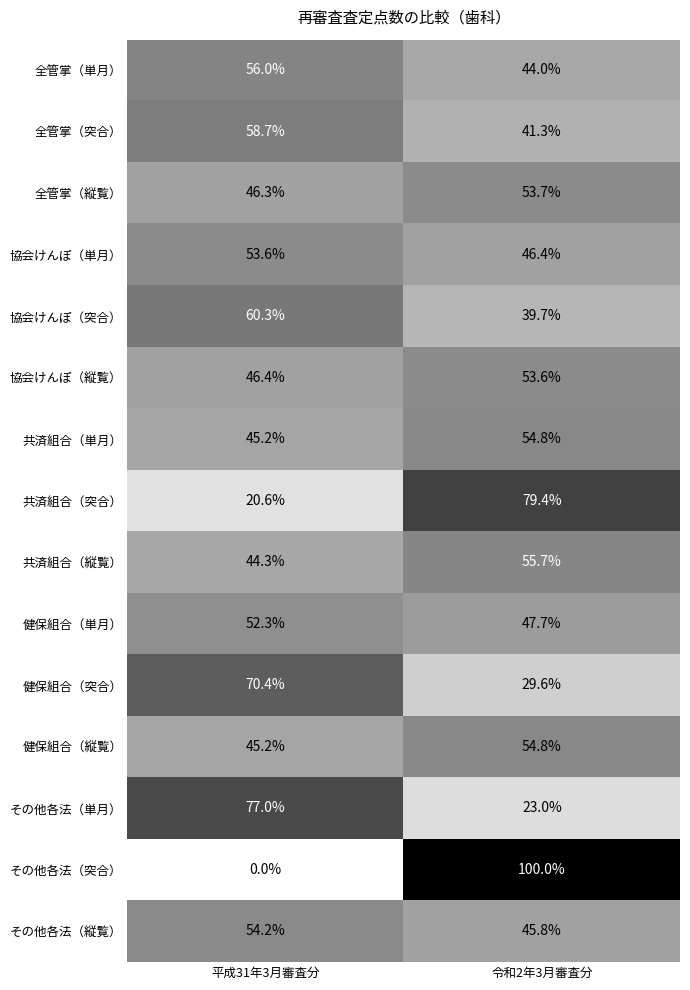

Where does the 協会けんぽ（縦覧） series first go above 53?

令和2年3月審査分